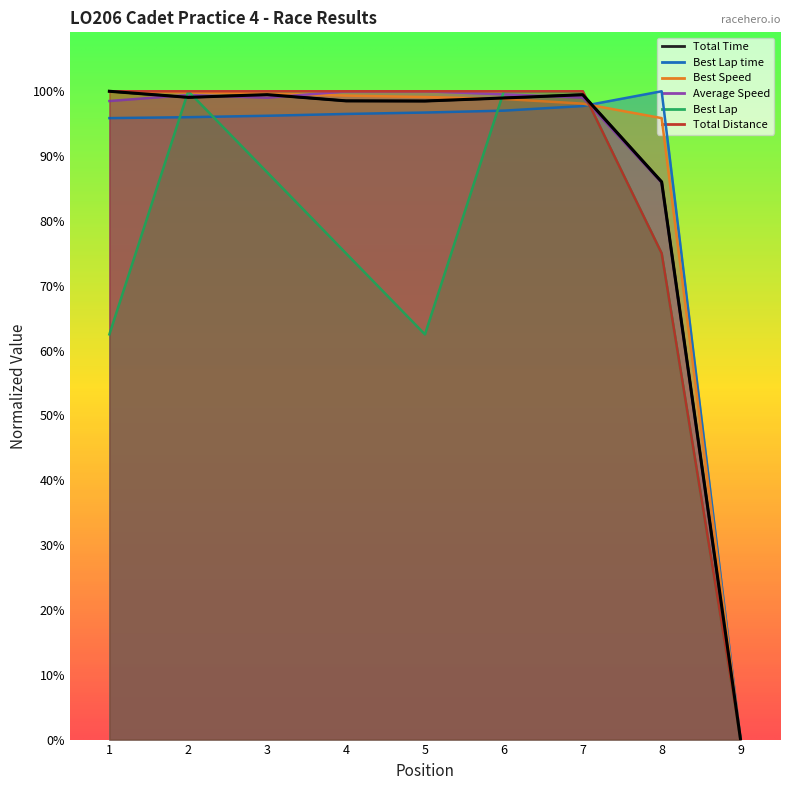

Reading right to left, transcribe all the data shown in this chart.

Total Time: 9=0.0	8=47.3	7=54.7	6=54.4	5=54.2	4=54.2	3=54.7	2=54.5	1=55.0
Best Lap time: 9=0.0	8=55.0	7=53.7	6=53.4	5=53.2	4=53.1	3=52.9	2=52.8	1=52.7
Best Speed: 9=0.0	8=52.7	7=54.0	6=54.3	5=54.5	4=54.6	3=54.8	2=54.9	1=55.0
Average Speed: 9=0.0	8=47.2	7=54.5	6=54.7	5=55.0	4=55.0	3=54.5	2=54.7	1=54.2
Best Lap: 9=0.0	8=41.2	7=55.0	6=55.0	5=34.4	4=41.2	3=48.1	2=55.0	1=34.4
Total Distance: 9=0.0	8=41.3	7=55.0	6=55.0	5=55.0	4=55.0	3=55.0	2=55.0	1=55.0